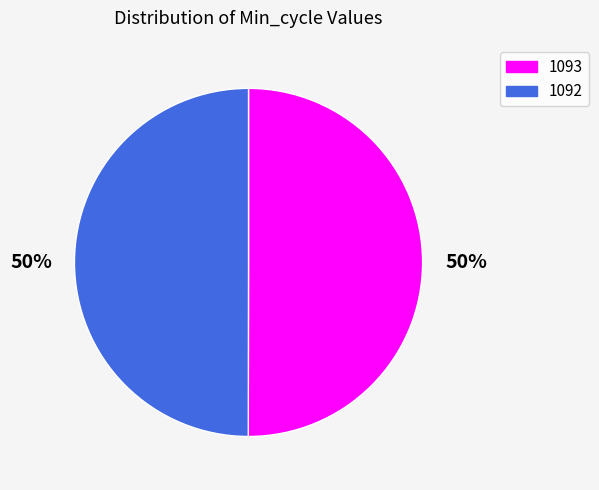

To the nearest percent, what percentage of the pie is 1092?

50%